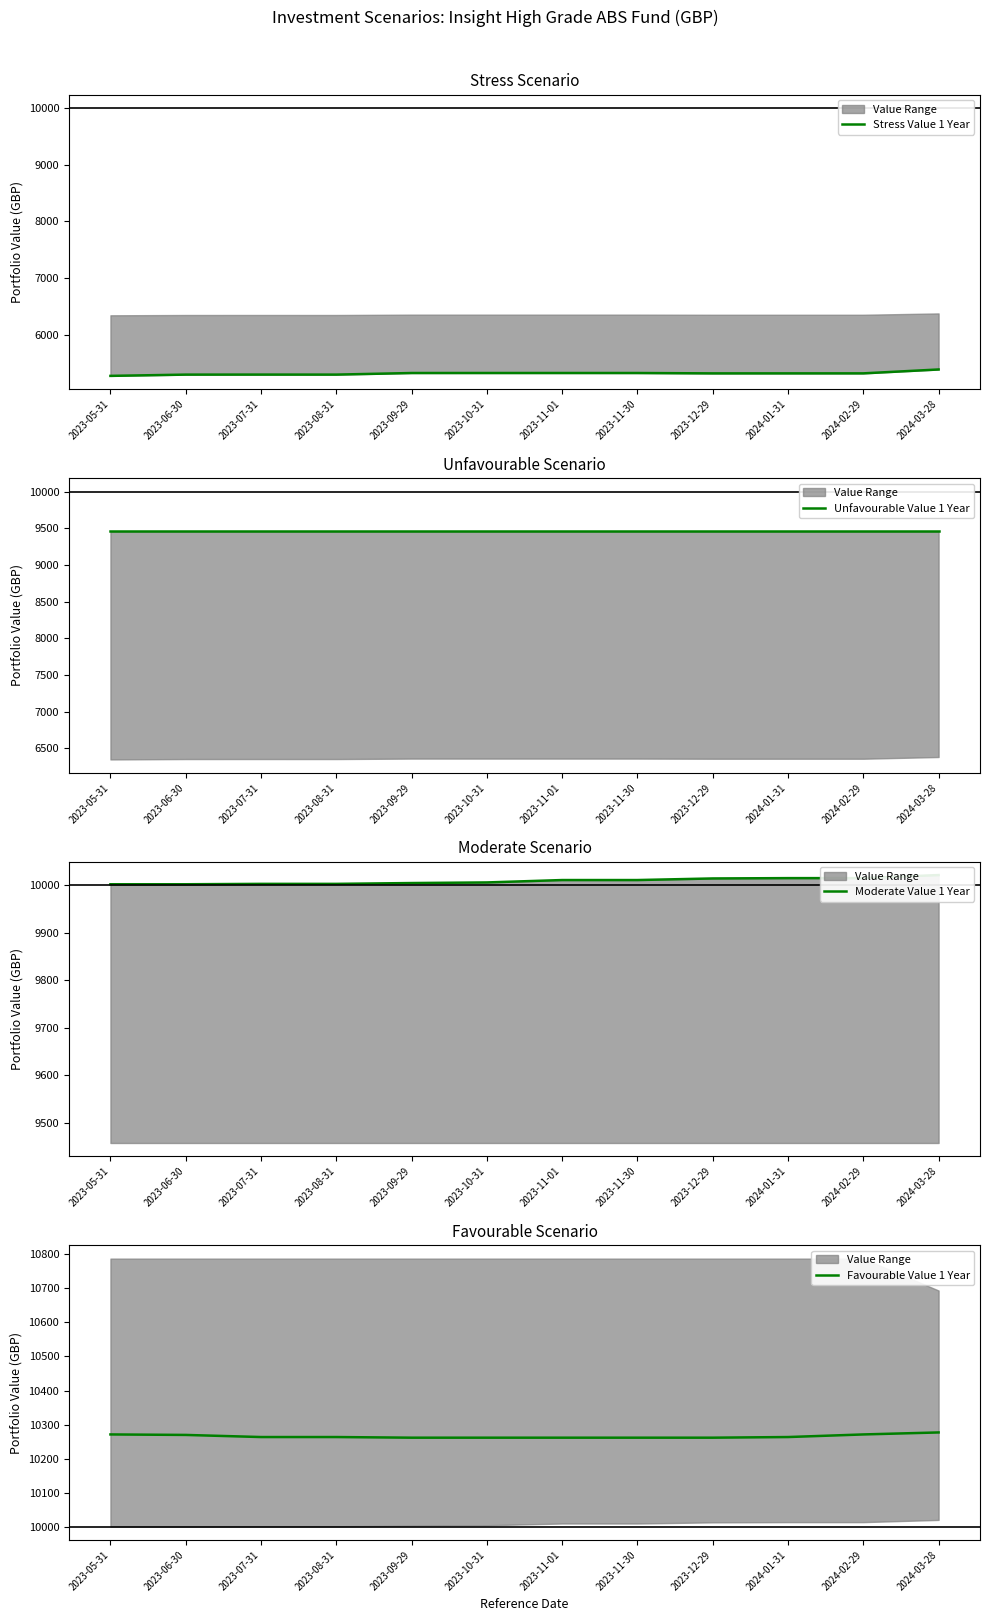

What is the lowest value of the Moderate Value 1 Year series?

10002.4